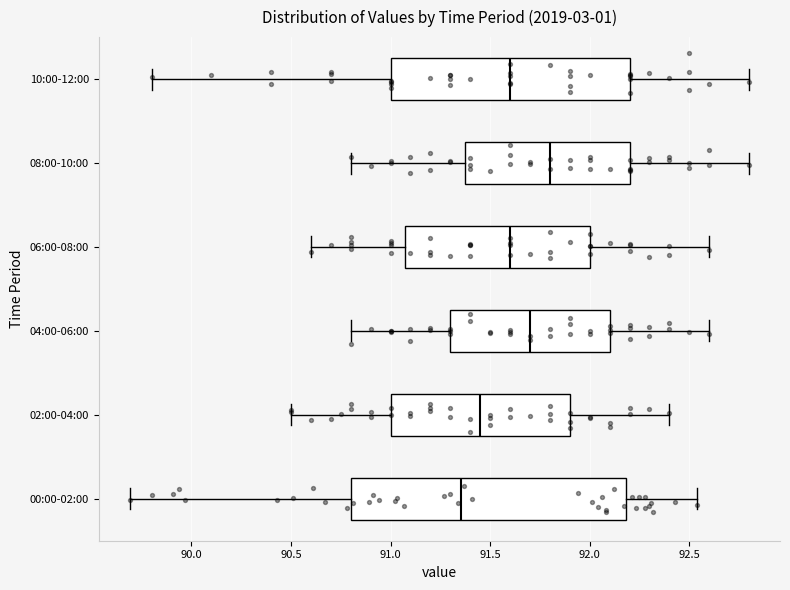

Reading bottom to top, read every box against the x-axis: the position of its median line, the range the box covers, and the ends of its whiskers. The values are not printed on the chart, so give them approximately, as read against the axis.

00:00-02:00: median 91.35, box 90.80 to 92.20, whiskers 89.70 to 92.55
02:00-04:00: median 91.45, box 91.00 to 91.90, whiskers 90.50 to 92.40
04:00-06:00: median 91.70, box 91.30 to 92.10, whiskers 90.80 to 92.60
06:00-08:00: median 91.60, box 91.10 to 92.00, whiskers 90.60 to 92.60
08:00-10:00: median 91.80, box 91.40 to 92.20, whiskers 90.80 to 92.80
10:00-12:00: median 91.60, box 91.00 to 92.20, whiskers 89.80 to 92.80